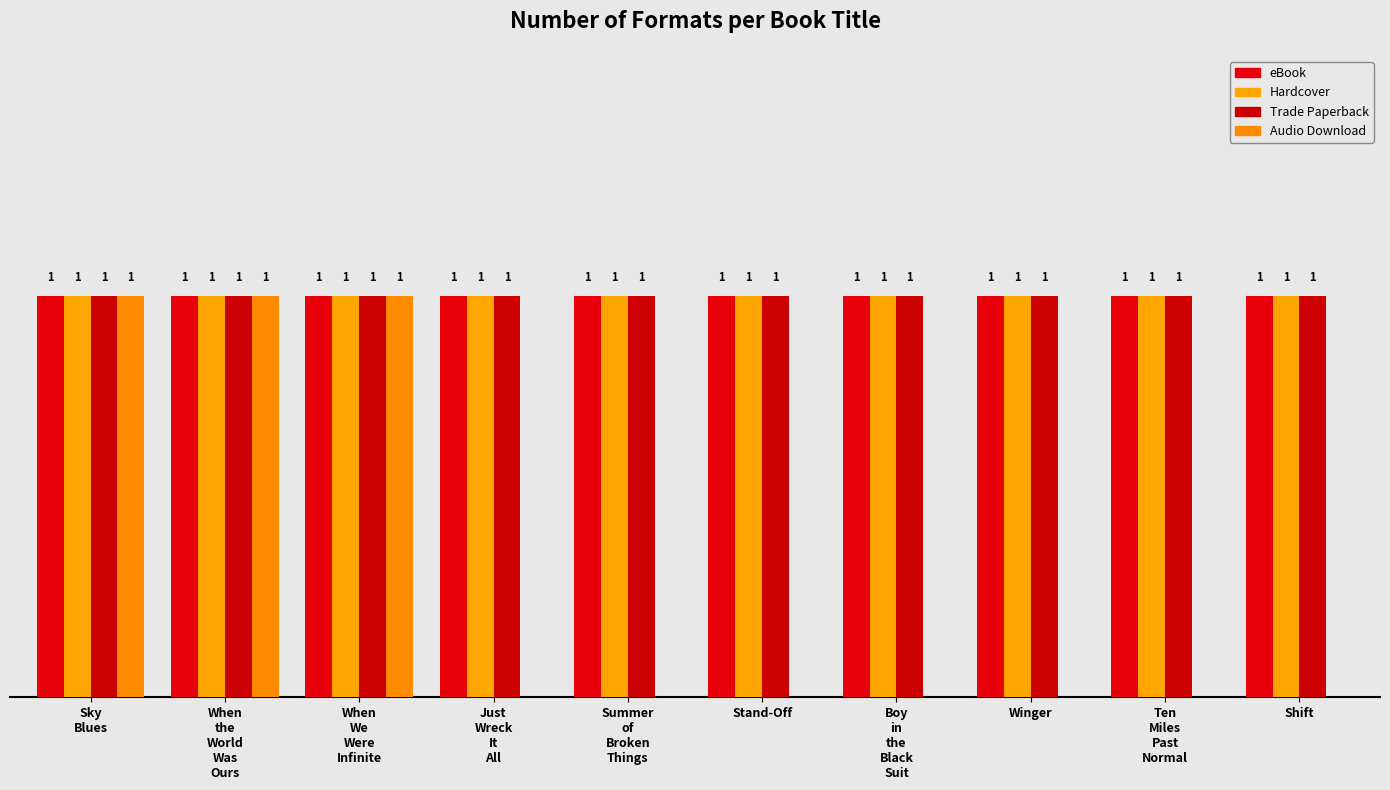

Which label corresponds to the smallest value in the chart?

Just
Wreck
It
All